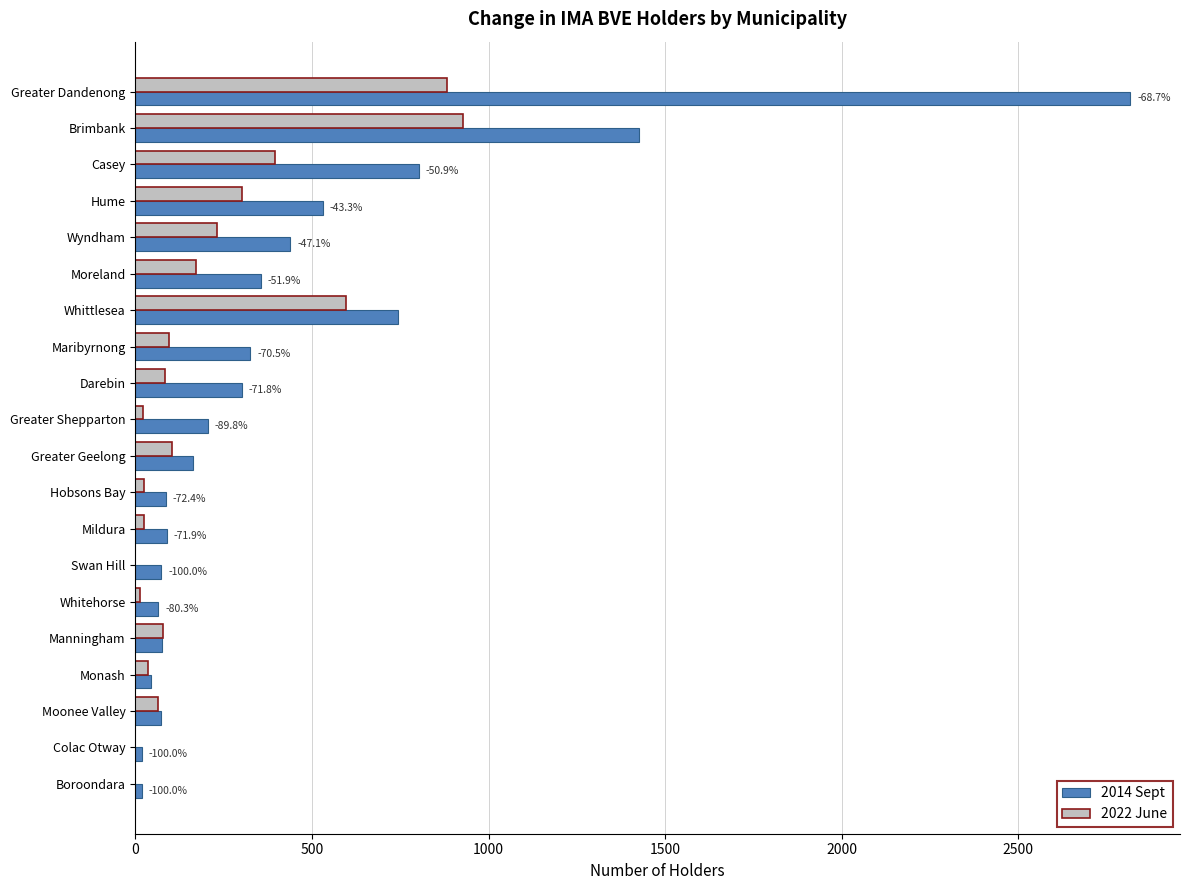

The value of 2014 Sept at Moreland is 72.9. True or false?

False